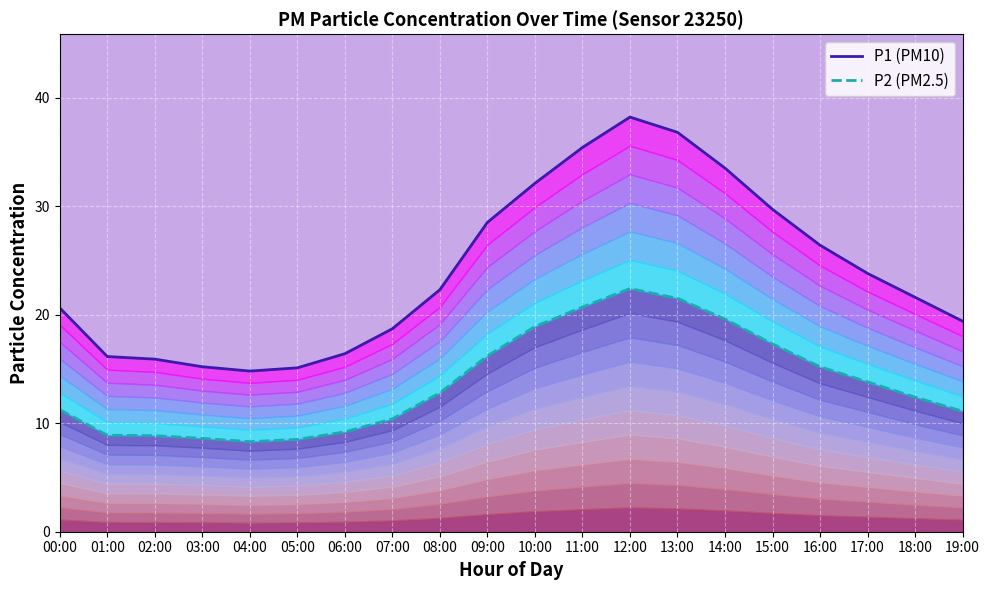

What is the spread (max minus min) of values at 03:00?

6.6